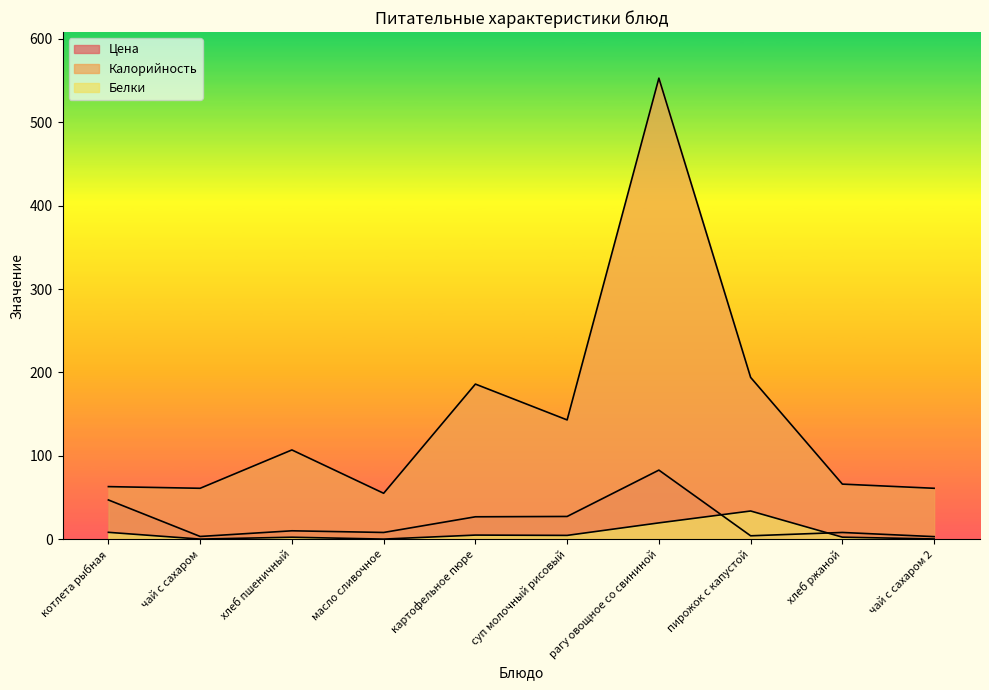

What is the smallest value displayed?

0.1